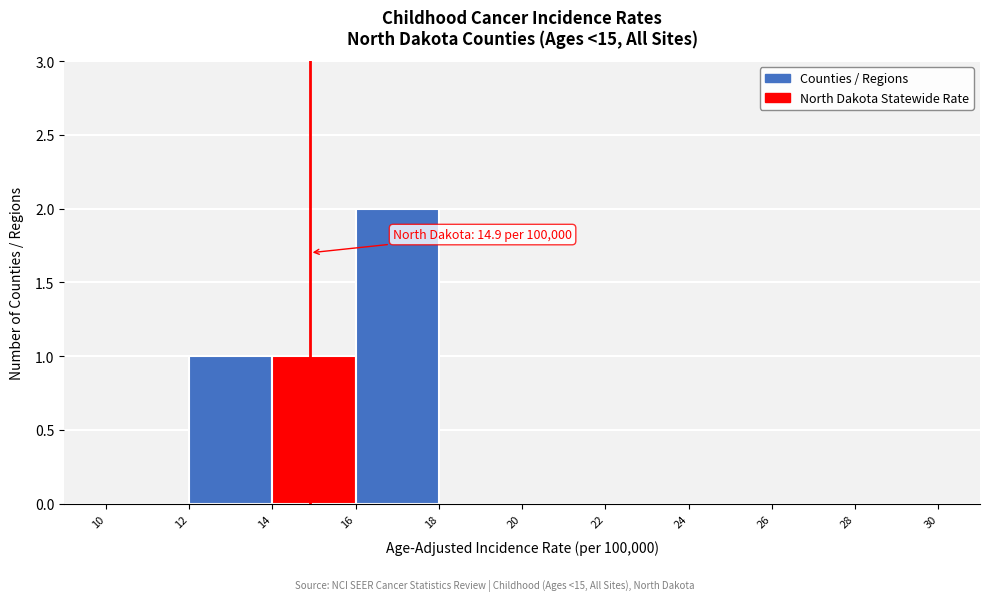

Which range on the x-axis has the tallest bar?

16 to 18